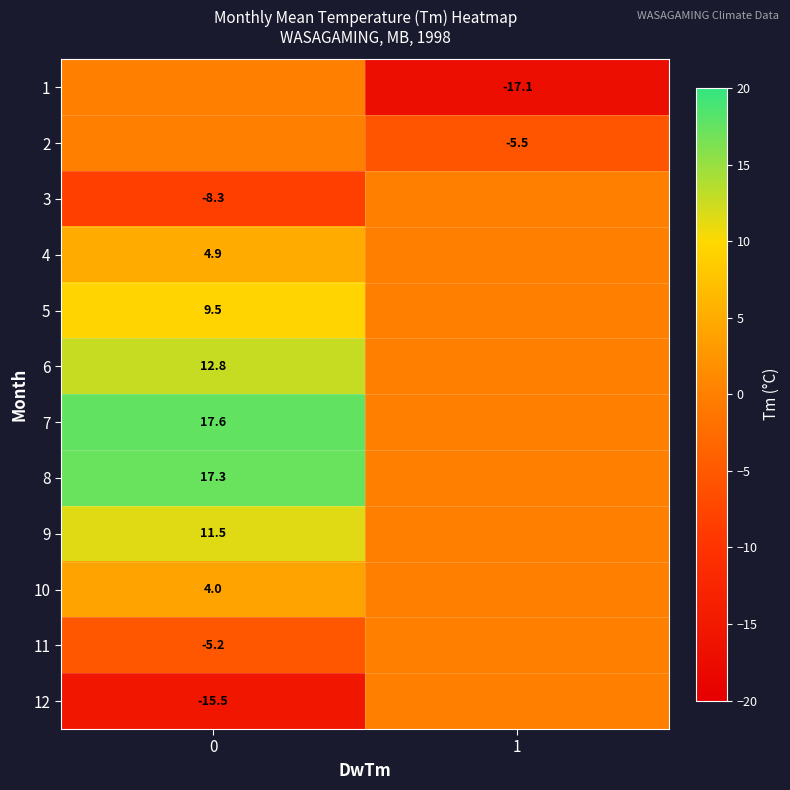

Is it true that 11 equals -6.9 at 0?

False